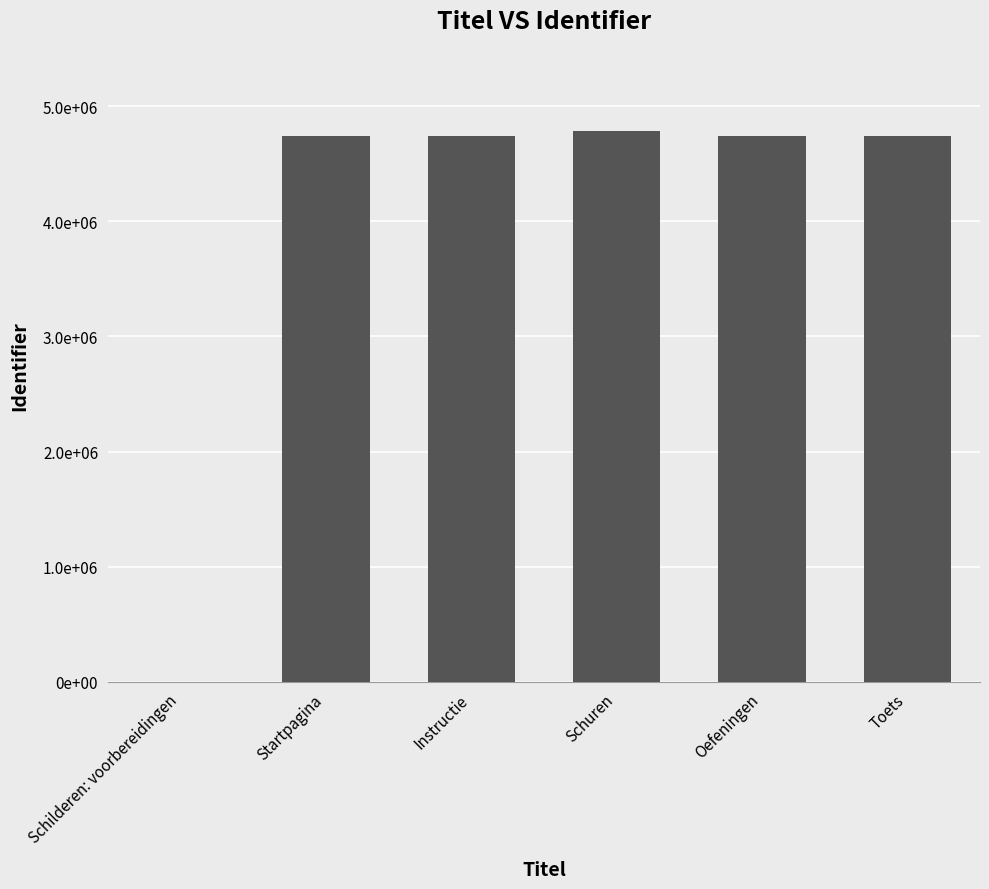

What position from the left is Instructie?

3